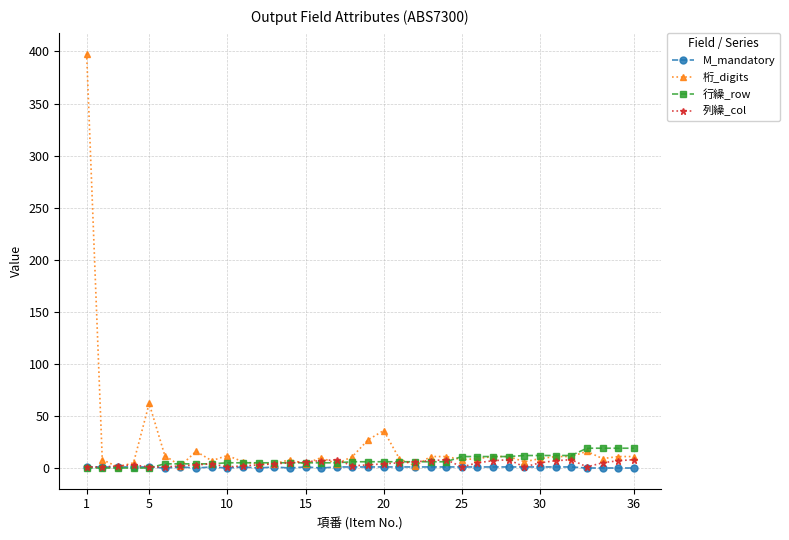

How many lines are shown in the chart?

4